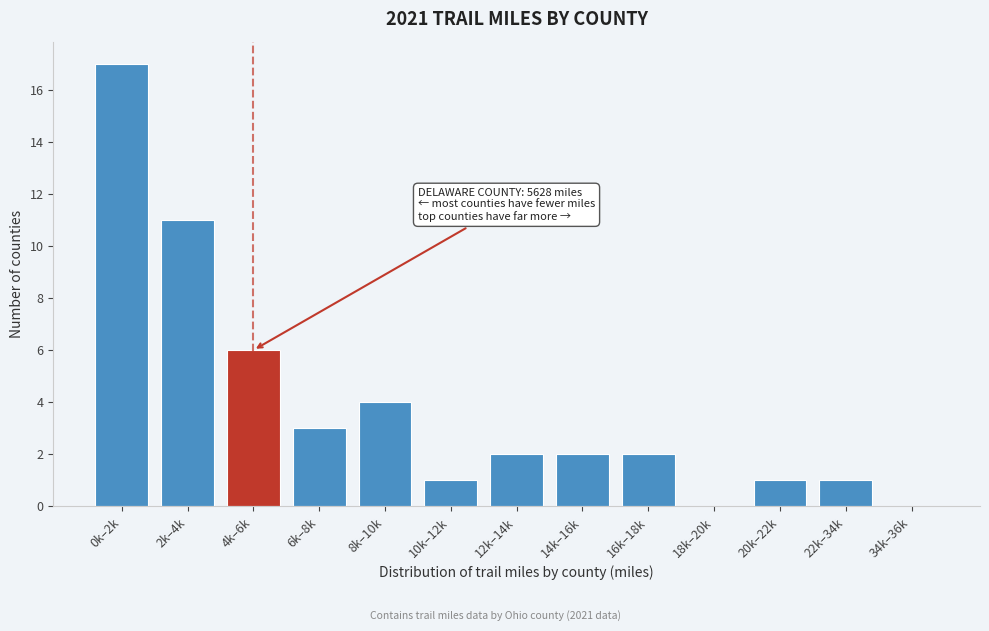

Reading right to left, list all the values displayed in this chart.

34k–36k=0	22k–34k=1	20k–22k=1	18k–20k=0	16k–18k=2	14k–16k=2	12k–14k=2	10k–12k=1	8k–10k=4	6k–8k=3	4k–6k=6	2k–4k=11	0k–2k=17